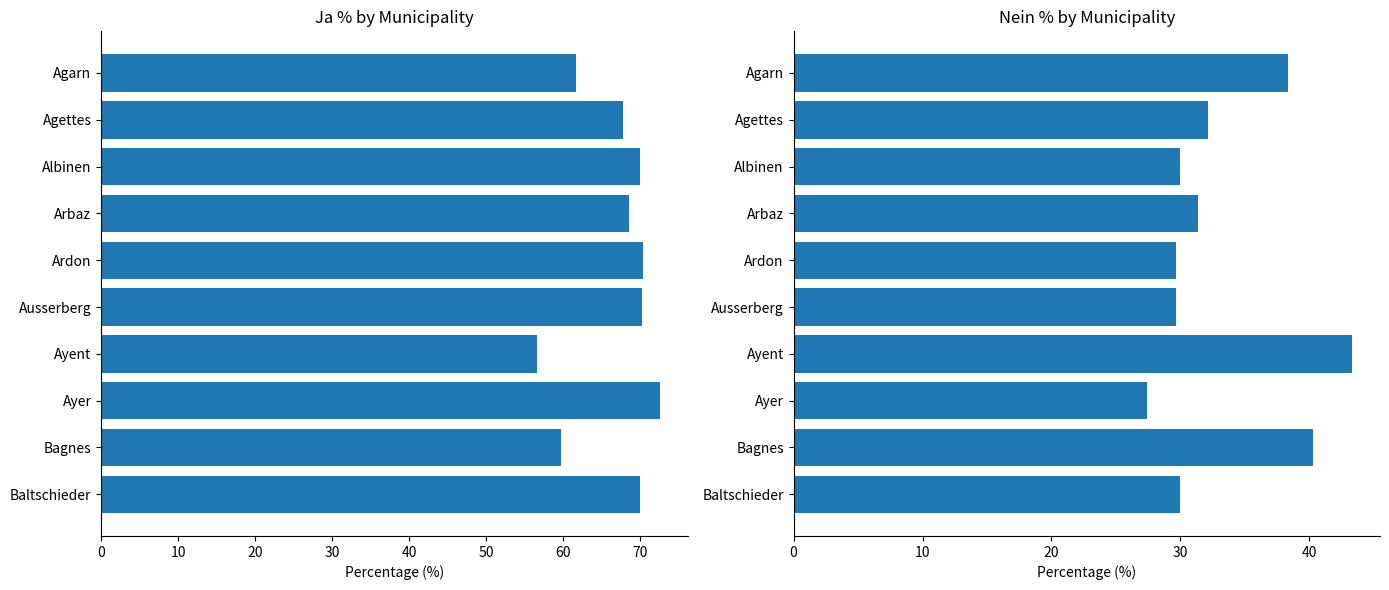

What is the smallest value displayed?

27.4